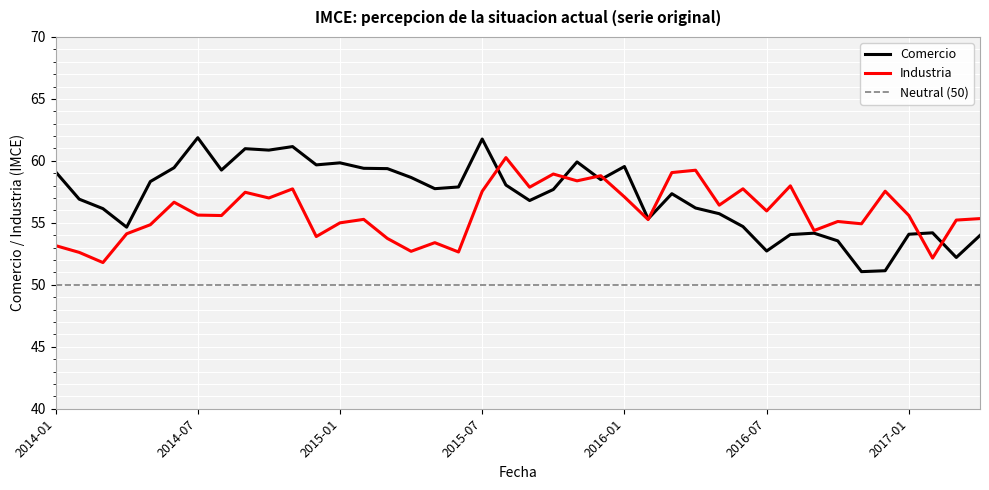

What is the maximum value shown in the chart?

61.9